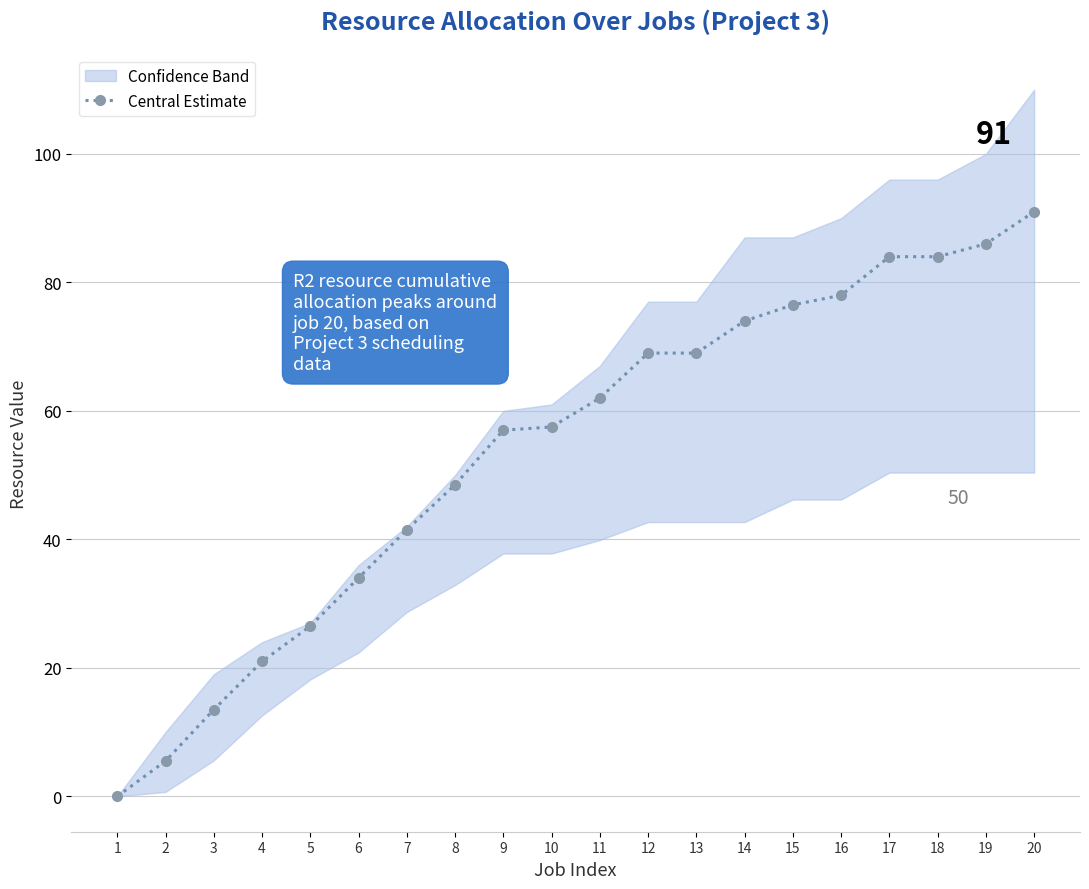

What is the average value?

53.9